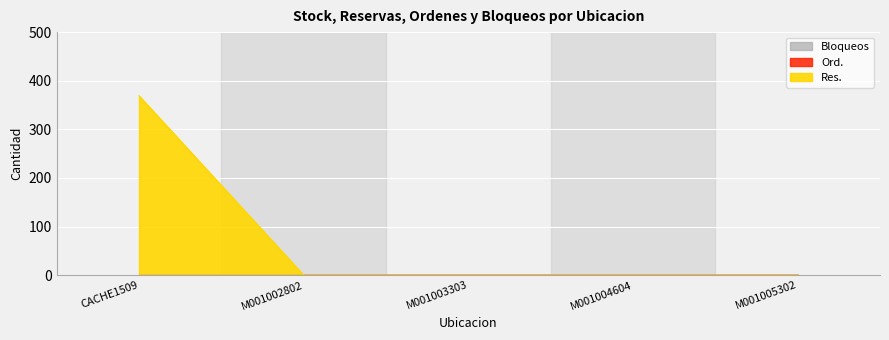

Reading left to right, what are all the values shown in this chart?

Res.: CACHE1509=369	M001002802=0	M001003303=0	M001004604=0	M001005302=0
Ord.: CACHE1509=0	M001002802=0	M001003303=0	M001004604=0	M001005302=0
Bloqueos: CACHE1509=0	M001002802=0	M001003303=0	M001004604=0	M001005302=0